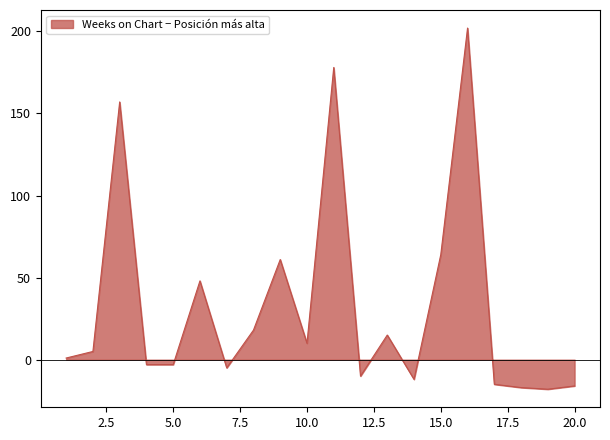

What is the difference between the maximum and minimum values?

220